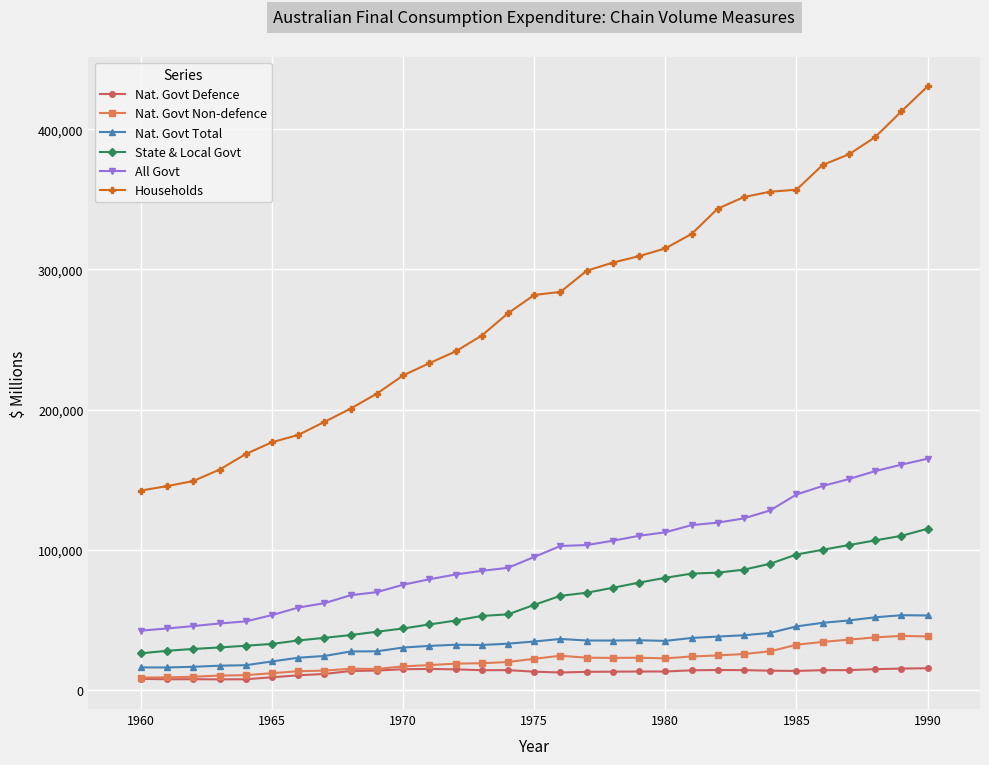

Rank the series by their maximum value, from highest to lowest.

Households, All Govt, State & Local Govt, Nat. Govt Total, Nat. Govt Non-defence, Nat. Govt Defence